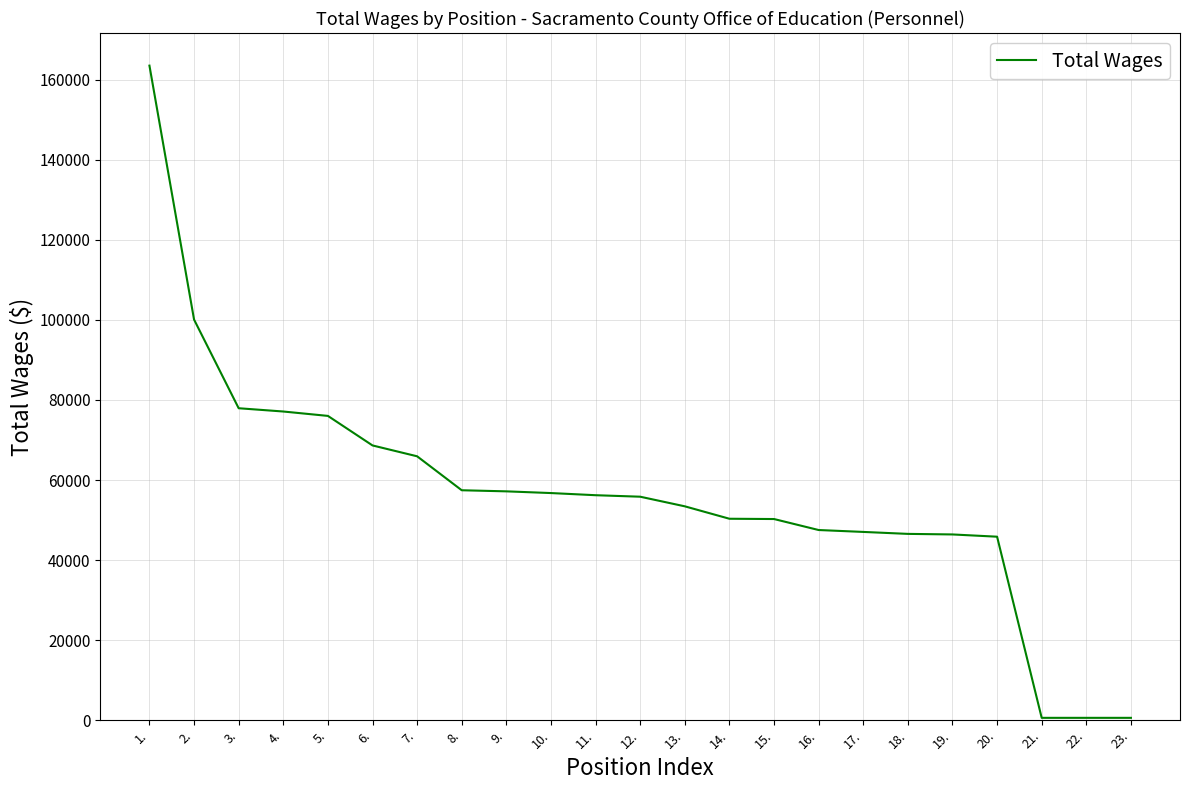

What is the sum of the values at 5. and 15.?

126263